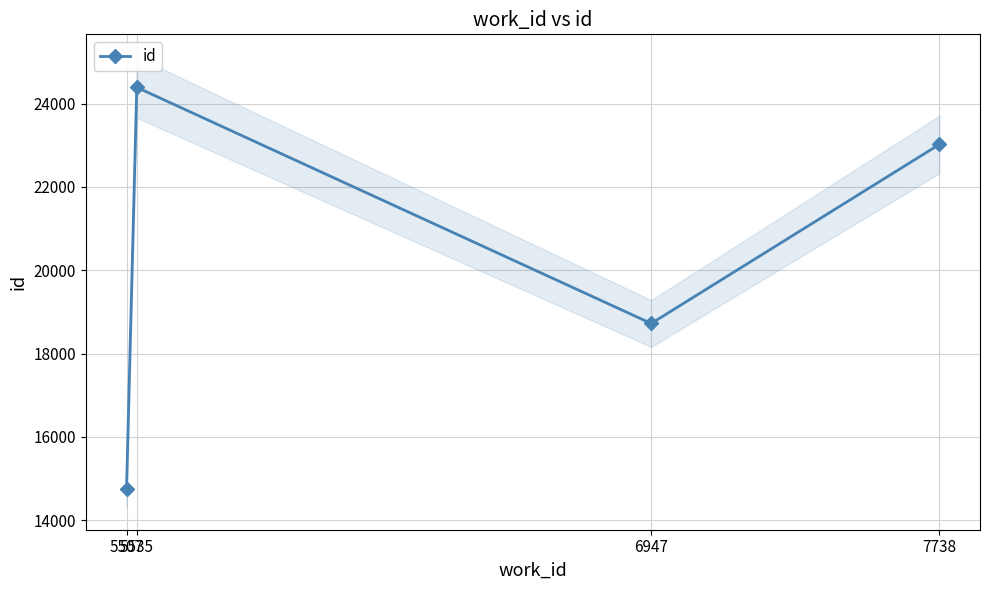

What is the sum of all values?

80883